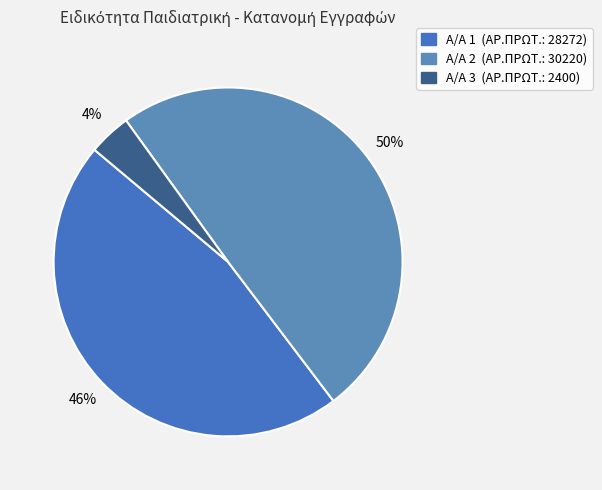

To the nearest percent, what is the average slice percentage?

33%